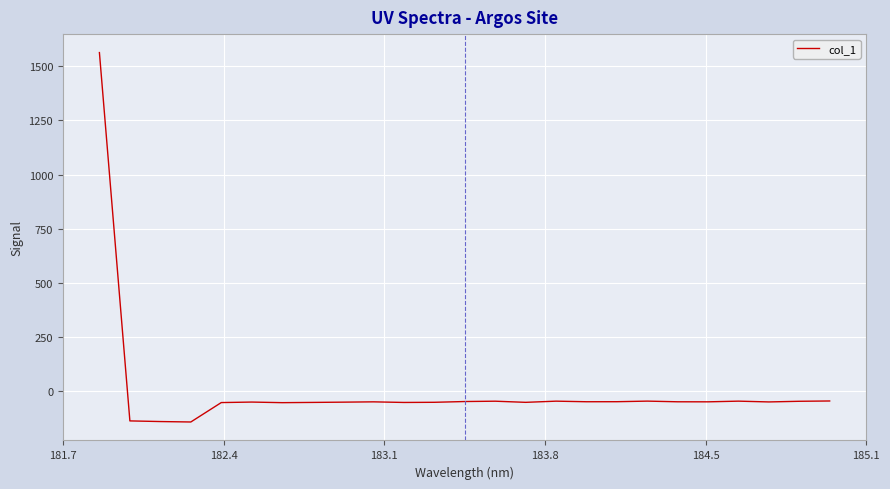

What is the minimum value shown in the chart?

-141.1